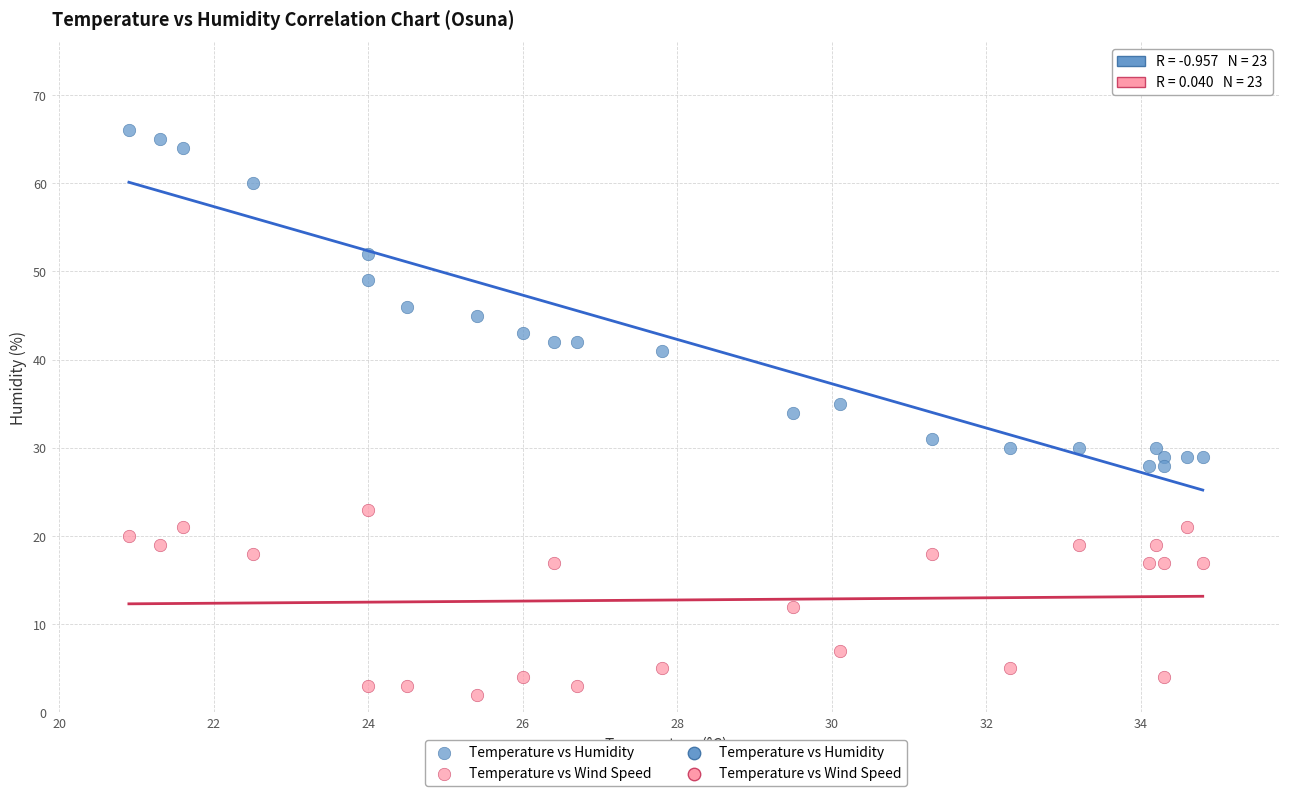

Which series contains the lowest Y value?

Temperature vs Wind Speed